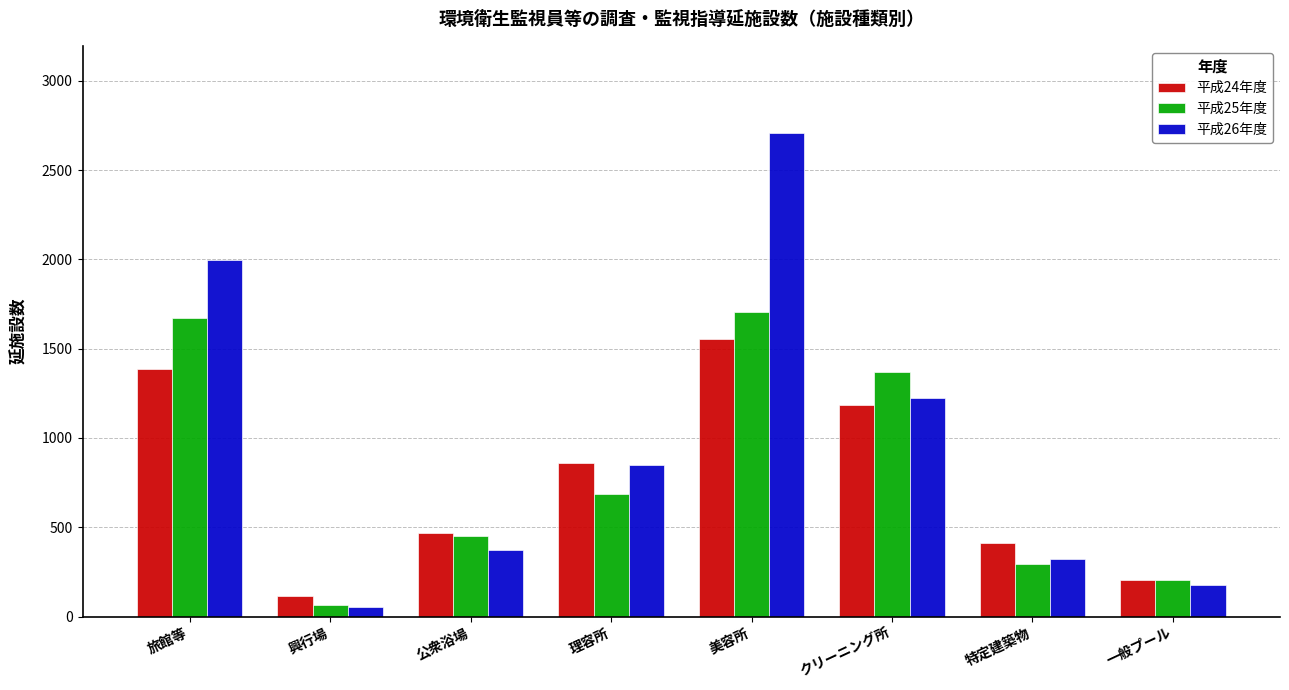

At クリーニング所, list the series in order from smallest to largest.

平成24年度, 平成26年度, 平成25年度